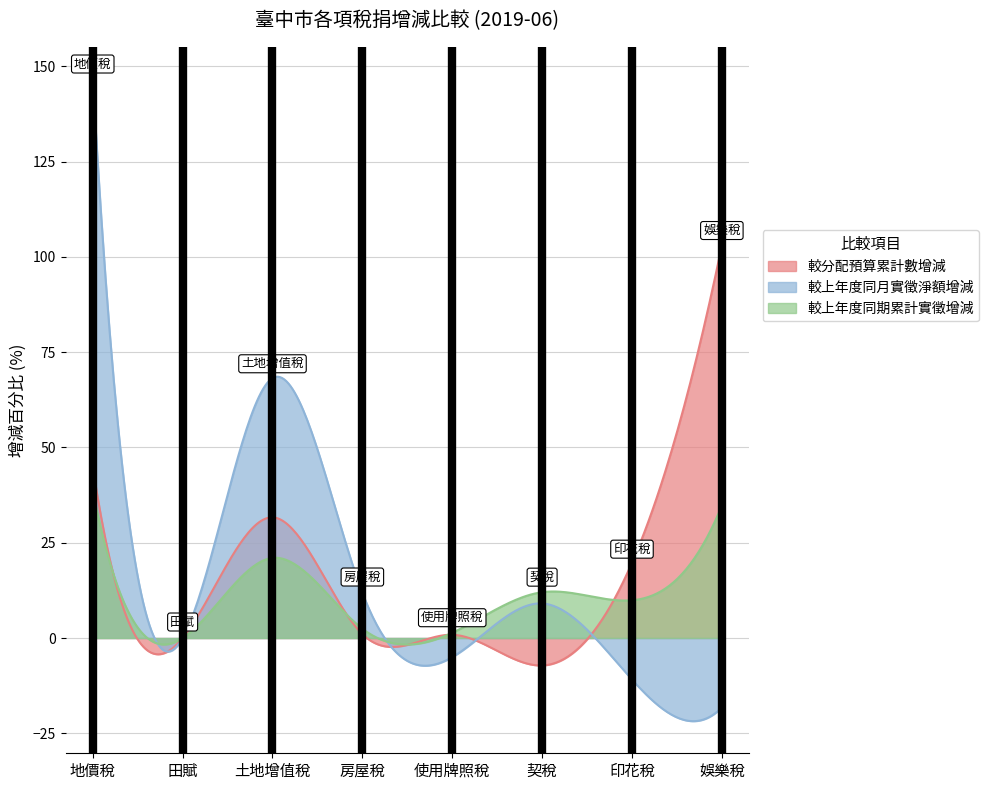

What are all the series names shown in the legend?

較分配預算累計數增減, 較上年度同月實徵淨額增減, 較上年度同期累計實徵增減